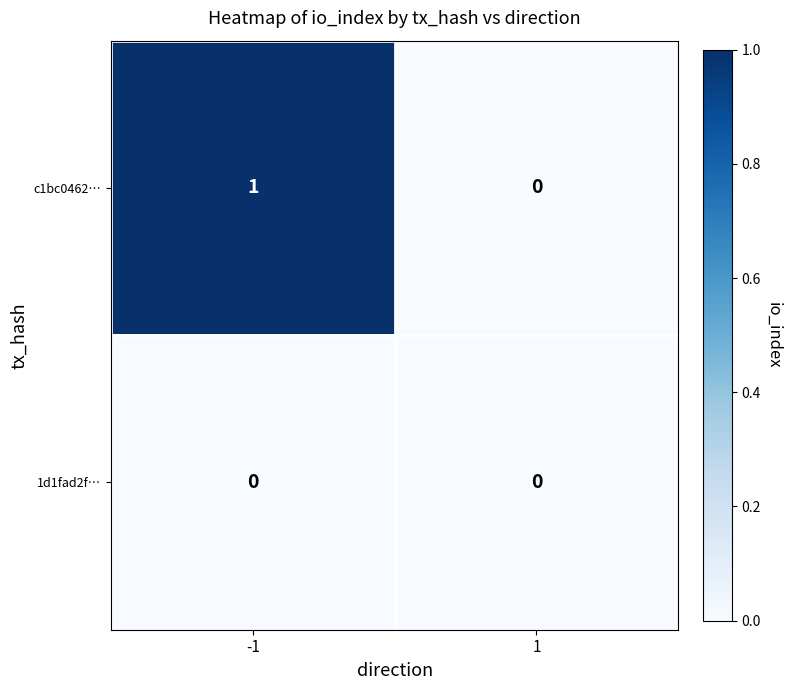

True or false: c1bc0462… has a value of 1 at -1.

True